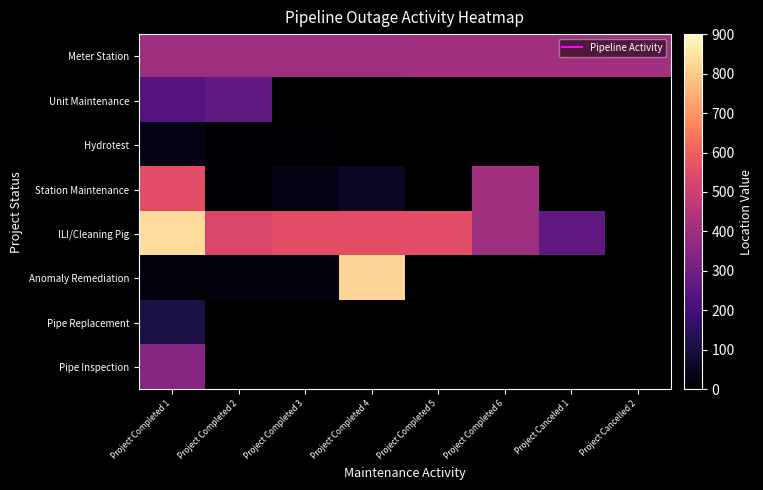

How many data points does each series have?

8